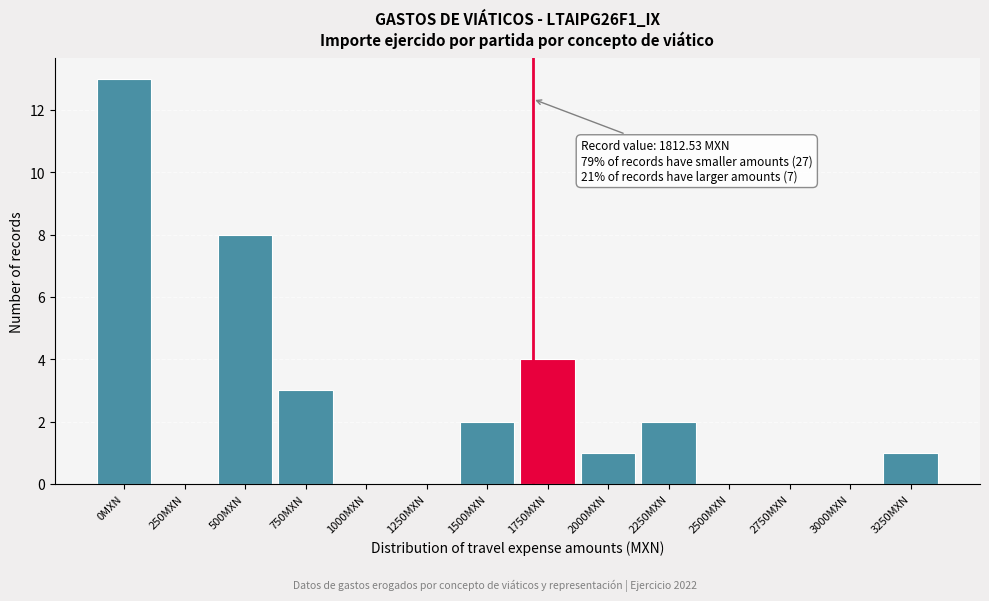

Reading right to left, list all the values displayed in this chart.

3250MXN=1	3000MXN=0	2750MXN=0	2500MXN=0	2250MXN=2	2000MXN=1	1750MXN=4	1500MXN=2	1250MXN=0	1000MXN=0	750MXN=3	500MXN=8	250MXN=0	0MXN=13